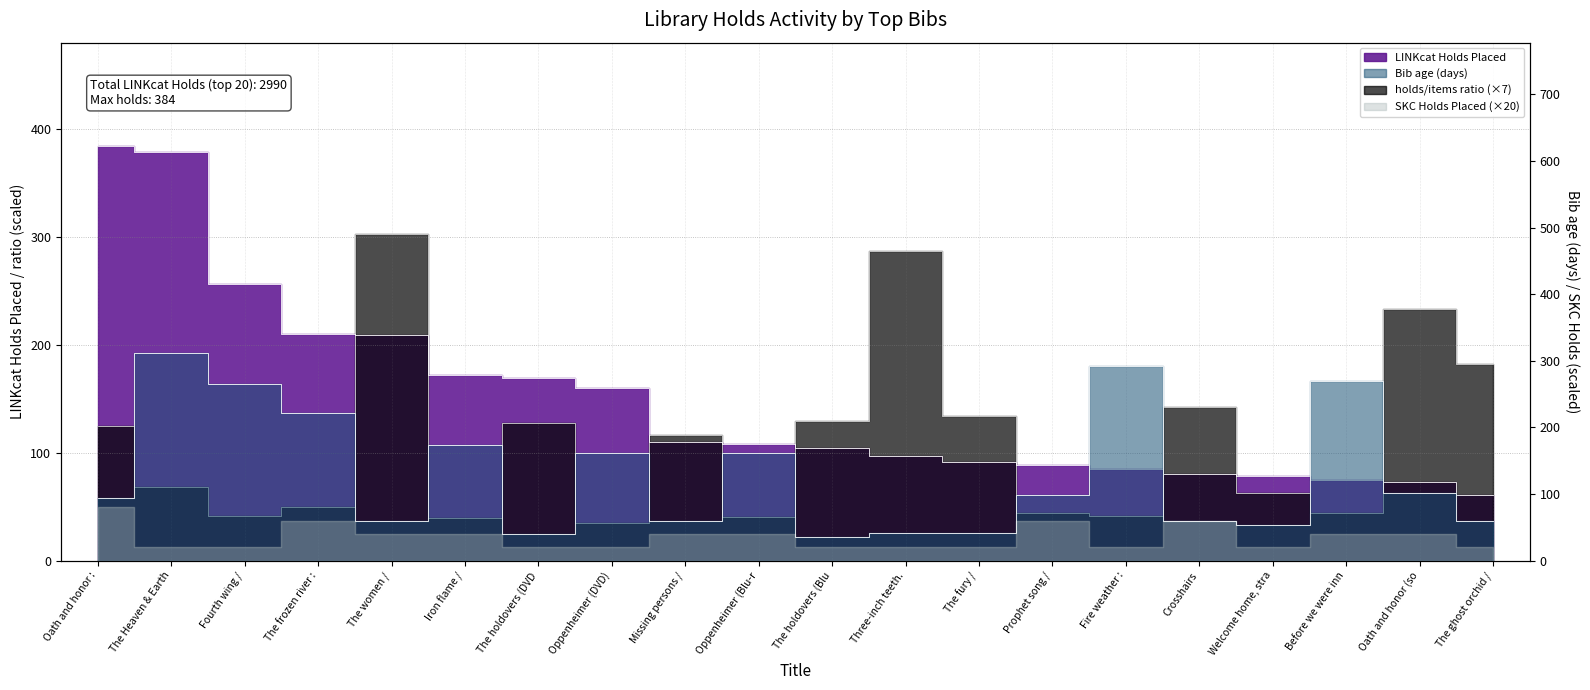

How many data points in Bib age (days) are above 98?

9